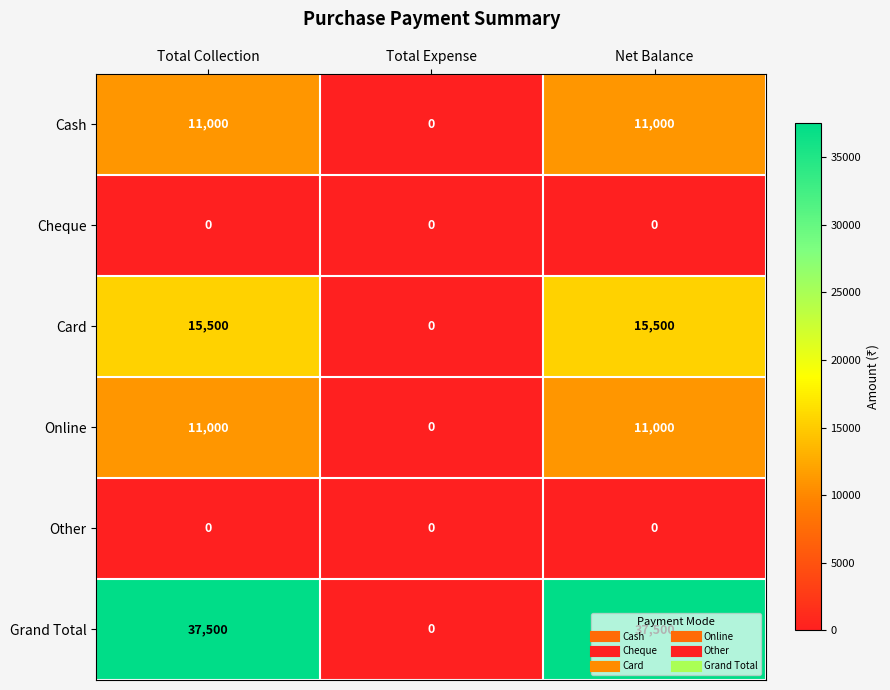

What is the total value across all series at Net Balance?

75000